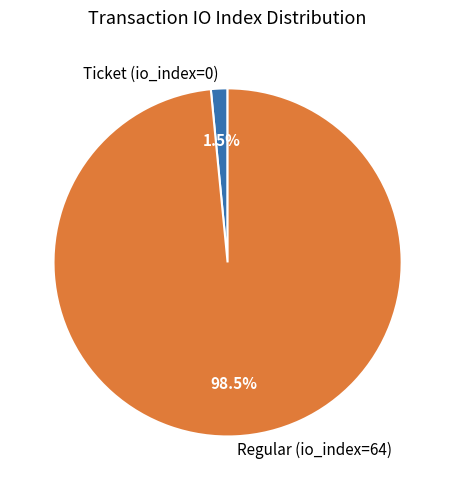

What is the largest slice in the pie chart?

Regular (io_index=64)